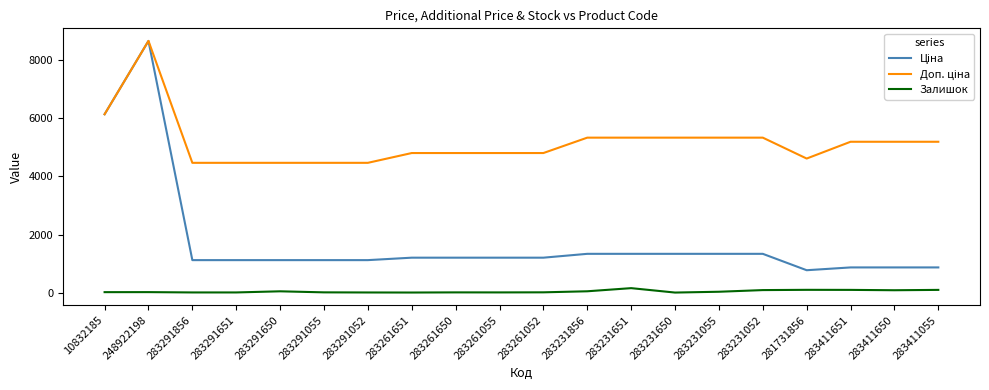

At which category is the sum across all series the highest?

248922198